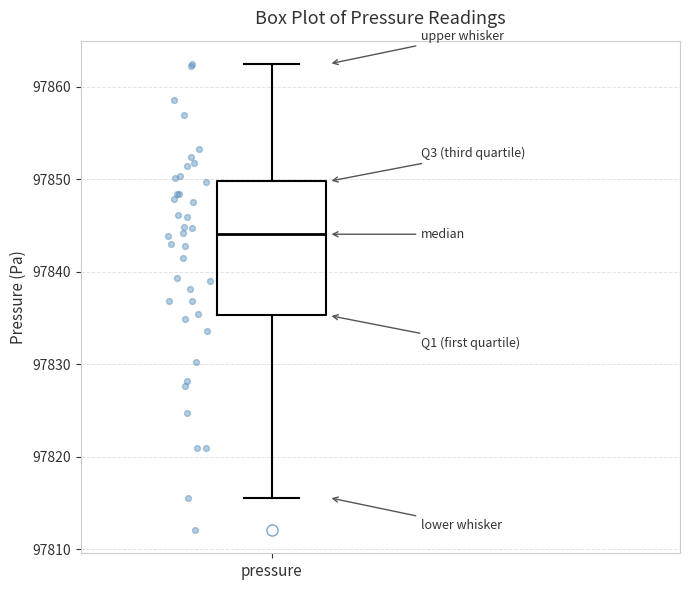

Transcribe this box plot: give where the median line is, the range the box spans, and where the two whiskers end, as read against the y-axis. The values are not printed on the chart, so give them approximately, as read against the axis.

median 97844, box 97835 to 97850, whiskers 97816 to 97862